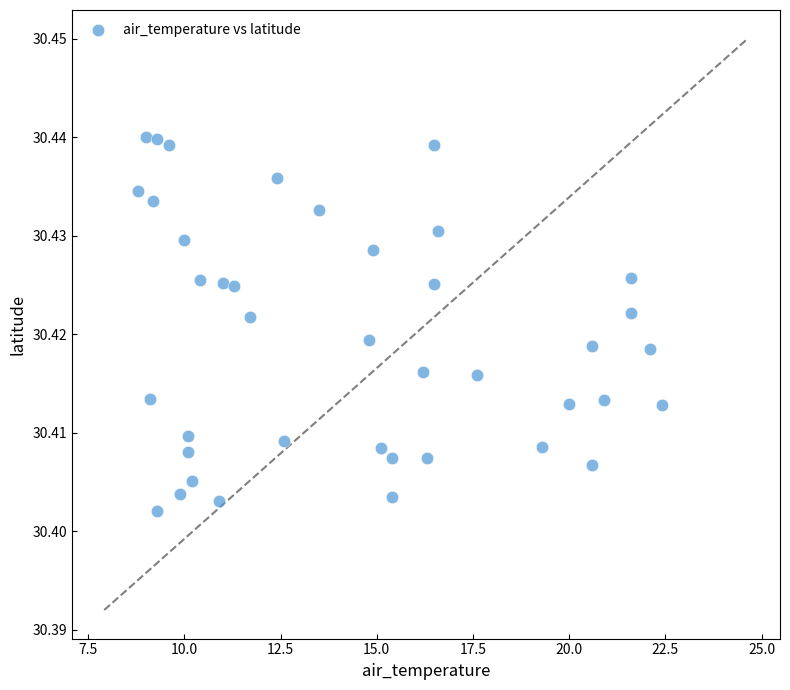

What is the range of X values (max minus min)?

13.6